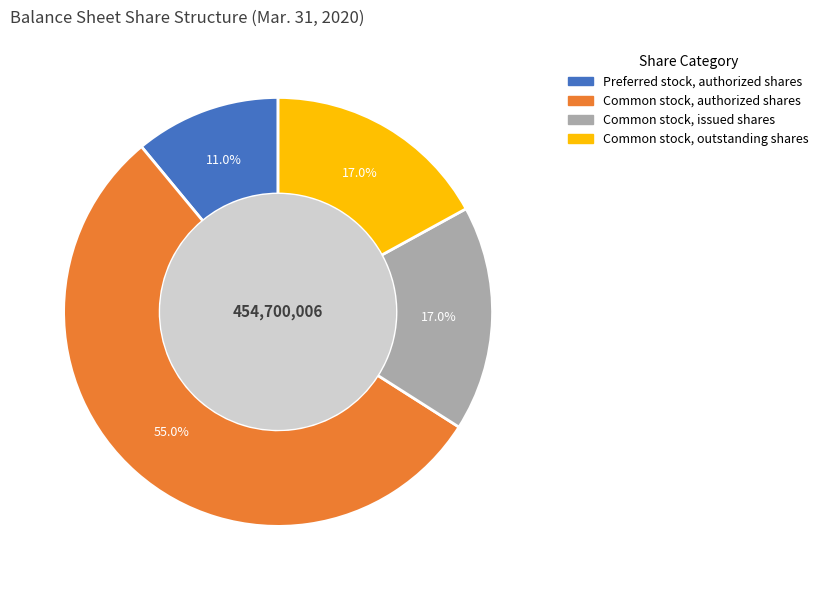

Is it true that Common stock, authorized shares is 45% of the pie?

False